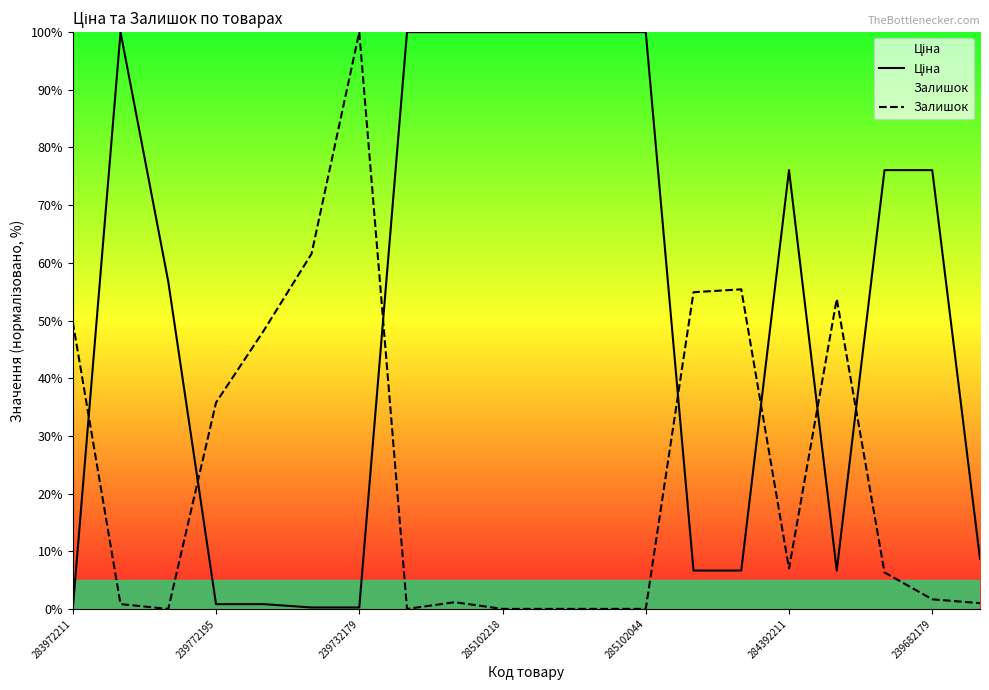

True or false: Залишок and Ціна cross at least once.

True